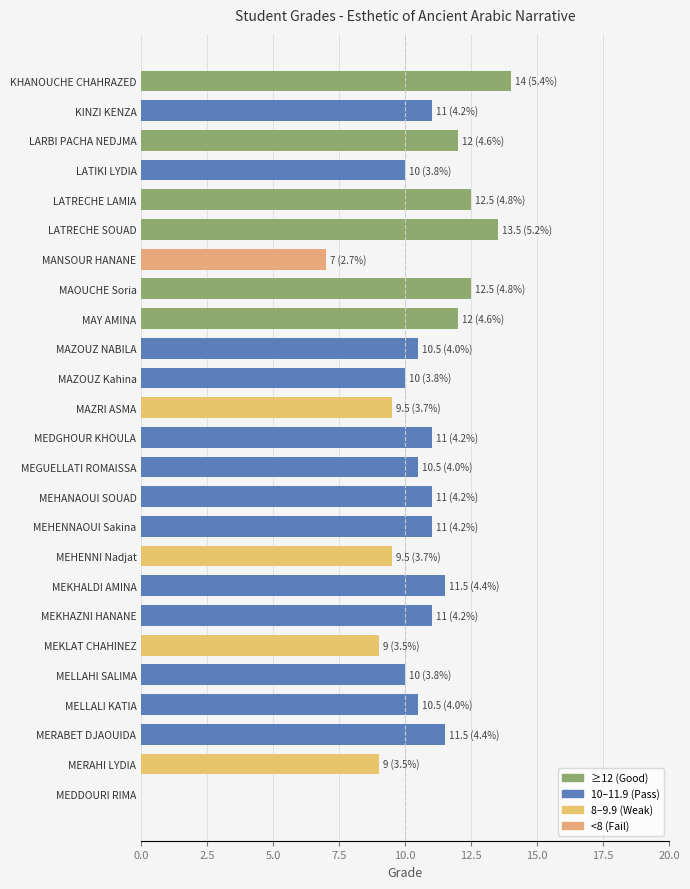

Reading top to bottom, what are all the values shown in this chart?

KHANOUCHE CHAHRAZED=14.0	KINZI KENZA=11.0	LARBI PACHA NEDJMA=12.0	LATIKI LYDIA=10.0	LATRECHE LAMIA=12.5	LATRECHE SOUAD=13.5	MANSOUR HANANE=7.0	MAOUCHE Soria=12.5	MAY AMINA=12.0	MAZOUZ NABILA=10.5	MAZOUZ Kahina=10.0	MAZRI ASMA=9.5	MEDGHOUR KHOULA=11.0	MEGUELLATI ROMAISSA=10.5	MEHANAOUI SOUAD=11.0	MEHENNAOUI Sakina=11.0	MEHENNI Nadjat=9.5	MEKHALDI AMINA=11.5	MEKHAZNI HANANE=11.0	MEKLAT CHAHINEZ=9.0	MELLAHI SALIMA=10.0	MELLALI KATIA=10.5	MERABET DJAOUIDA=11.5	MERAHI LYDIA=9.0	MEDDOURI RIMA=0.0